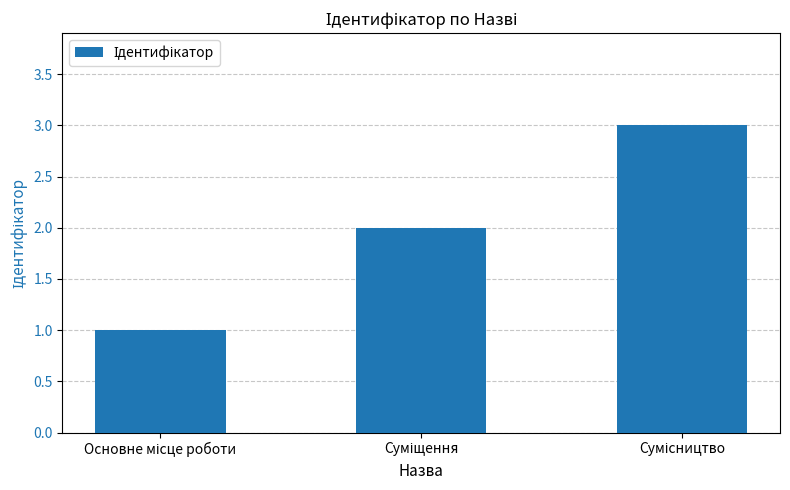

What is the sum of all values?

6